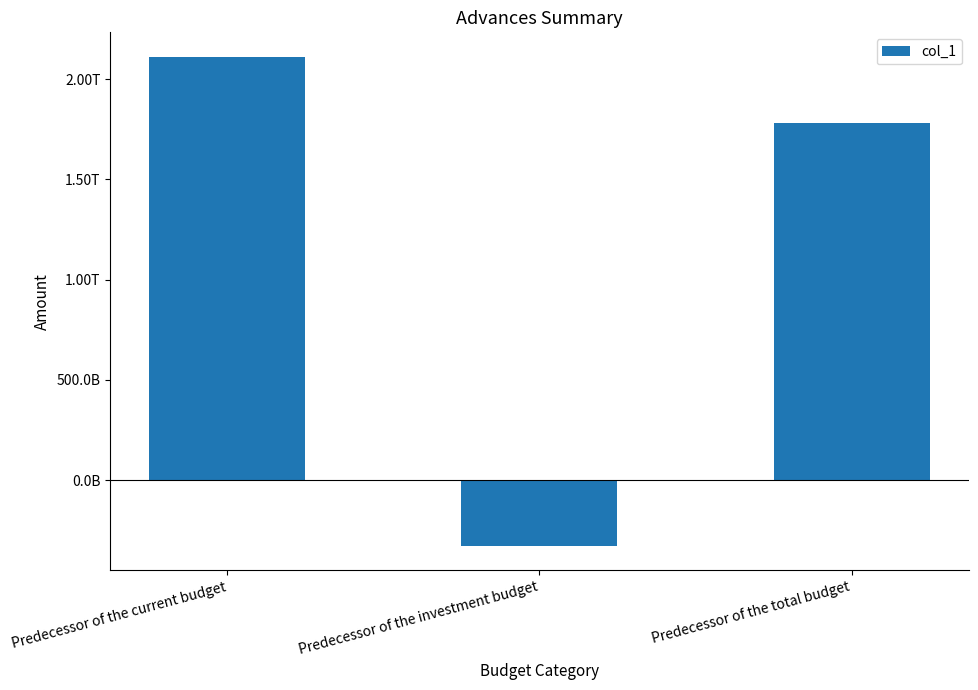

The chart shows a value of 2111950878428.9 at Predecessor of the current budget. True or false?

True